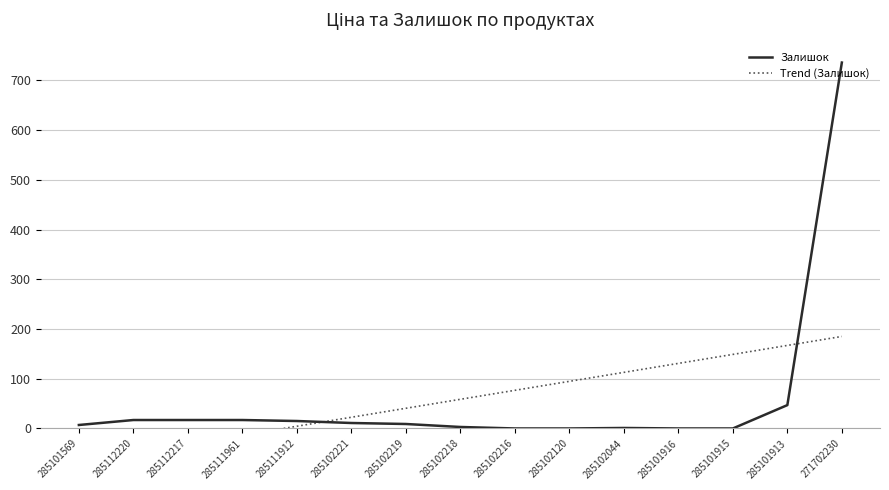

What position from the right is 285111912?

11